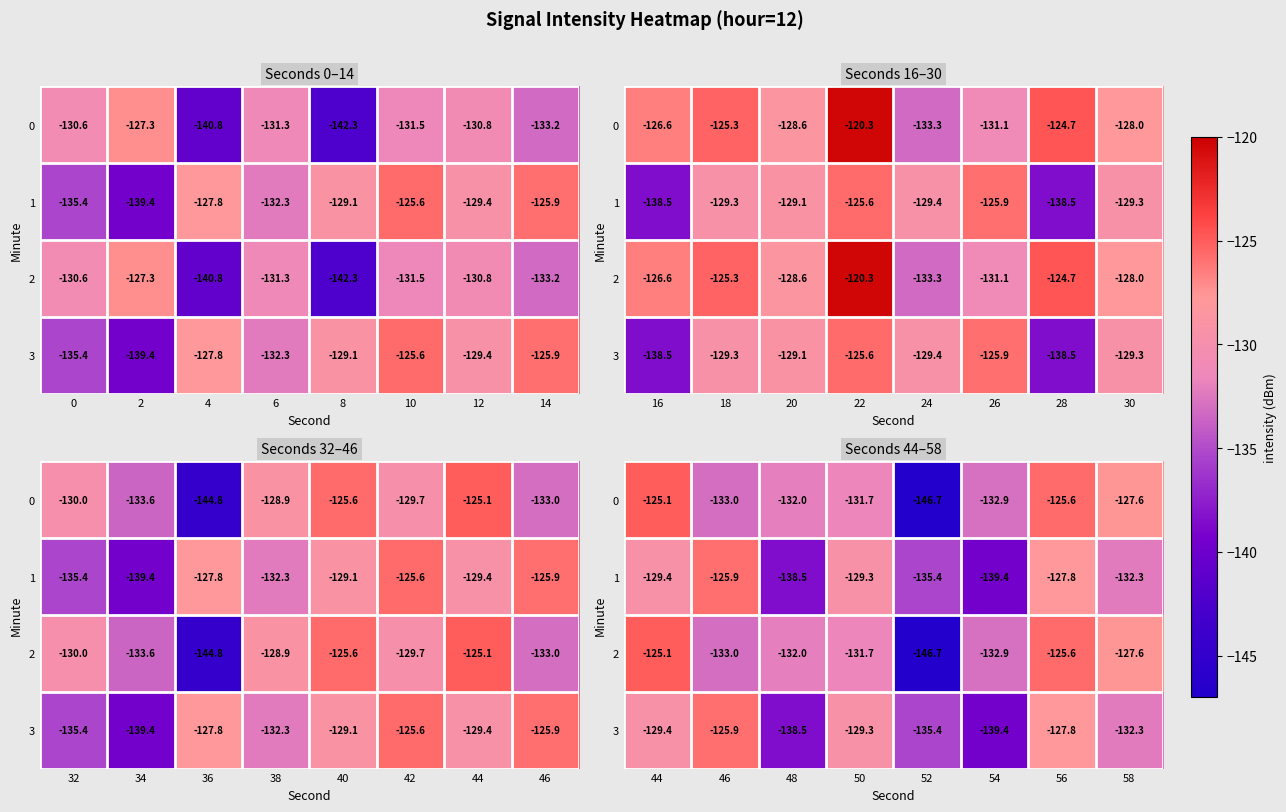

Rank the series at 52 from lowest to highest value.

0, 2, 1, 3